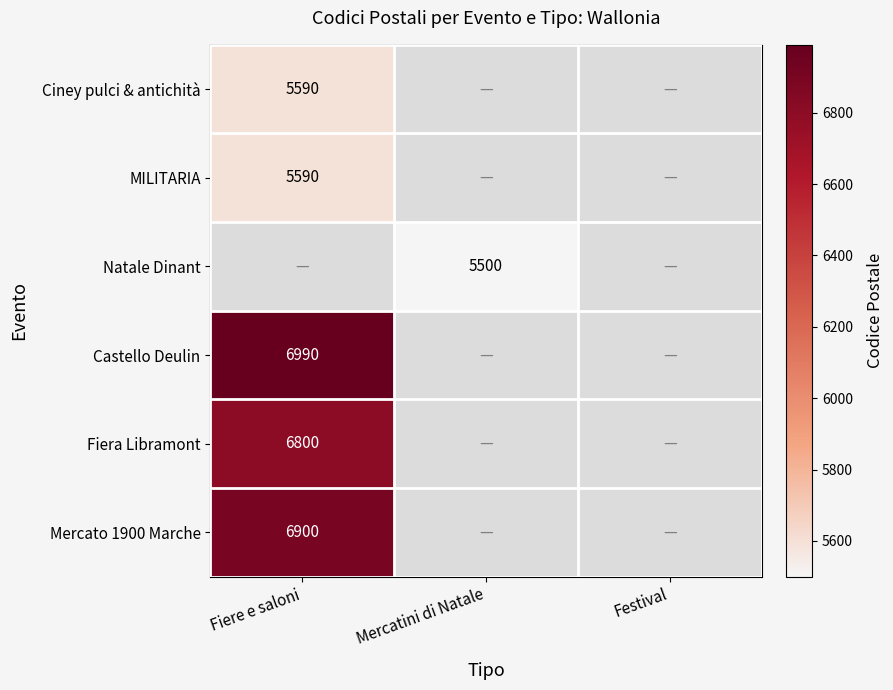

How many data points does each series have?

3